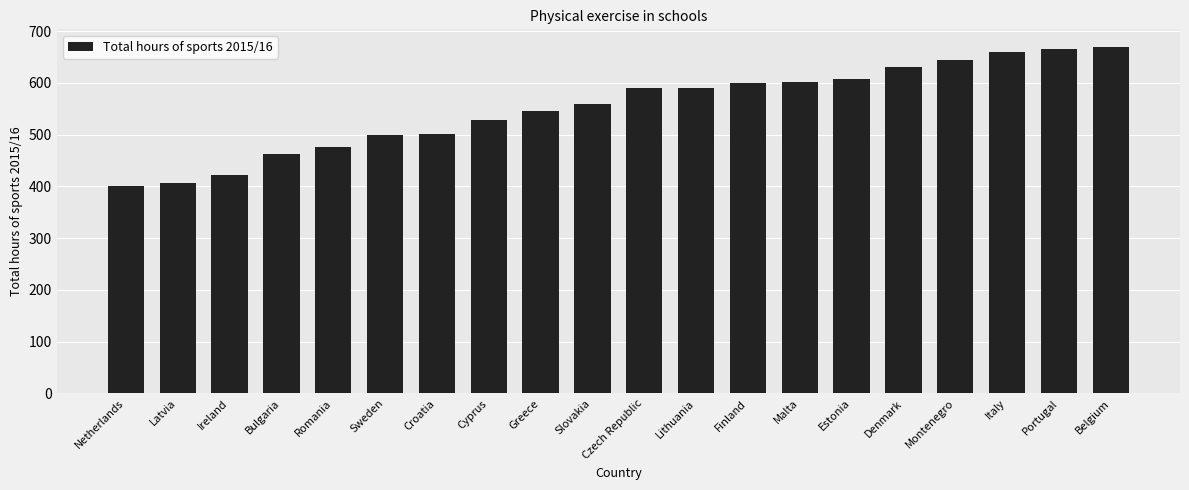

What is the label of the 15th bar from the right?

Sweden